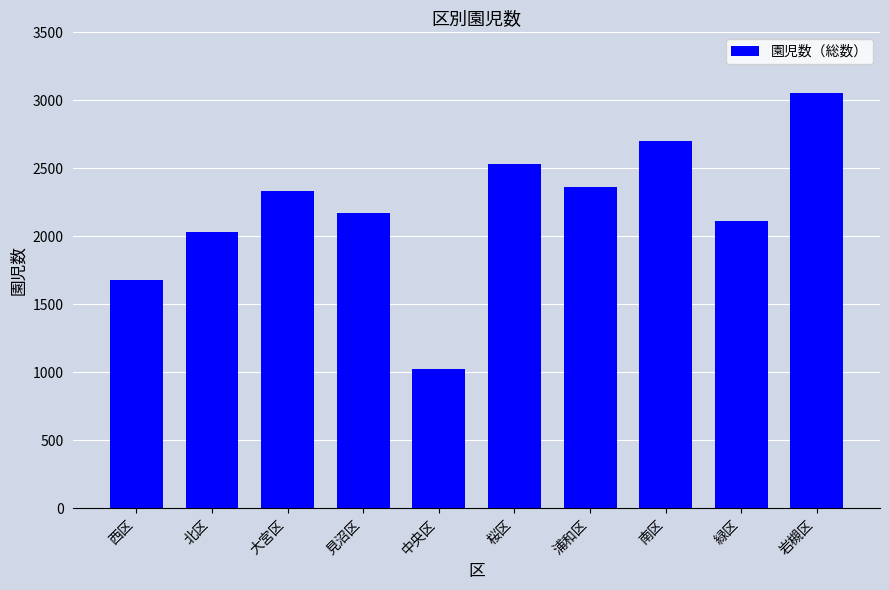

What is the label of the 4th bar from the right?

浦和区